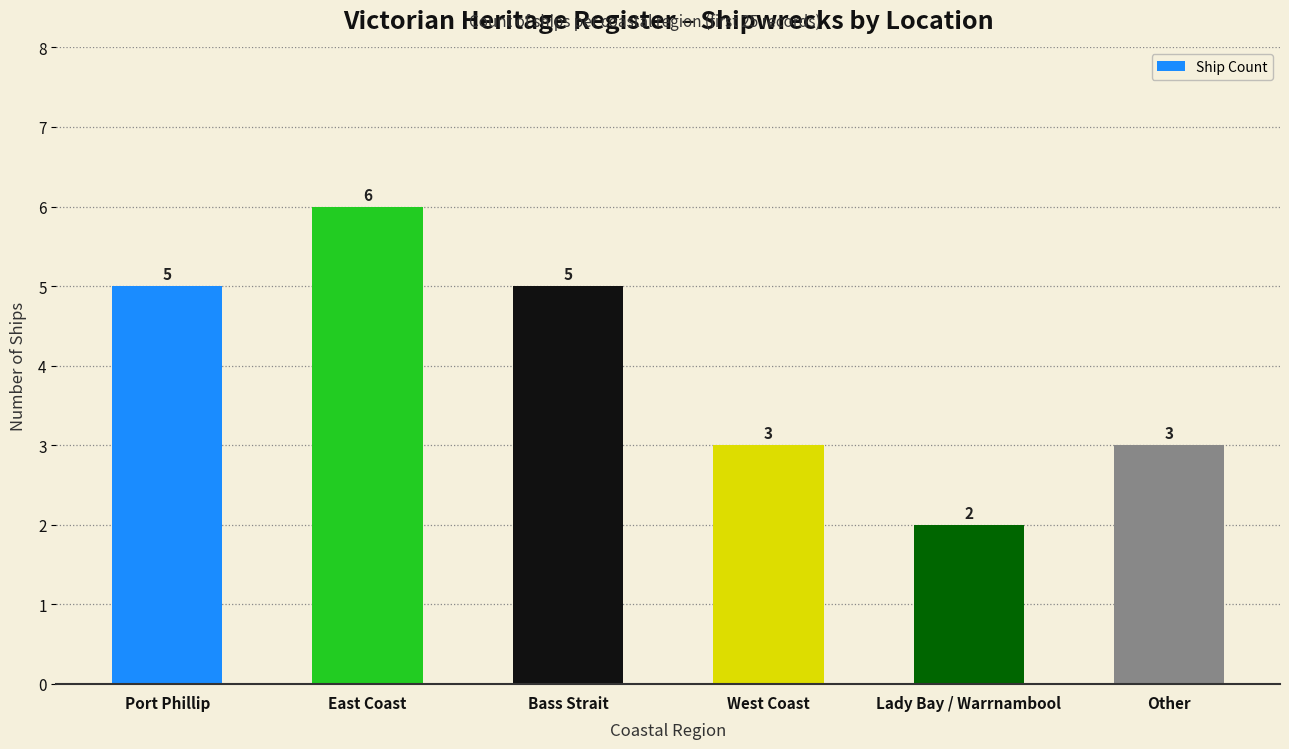

What is the average value?

4